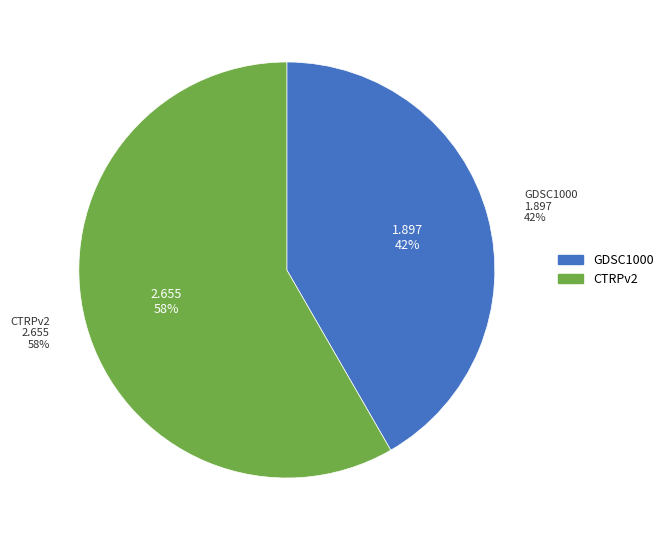

What is the change in value from GDSC1000 to CTRPv2?

+0.8